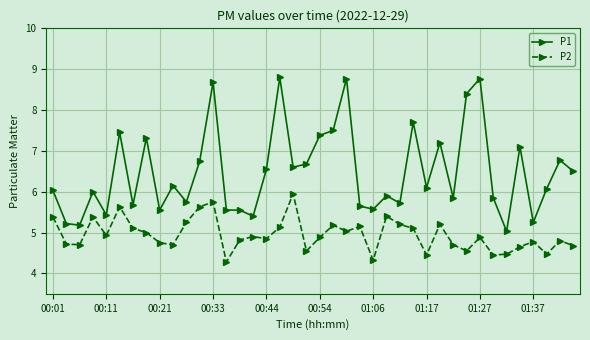

What is the difference between the second highest and second lowest values in the P2 series?

1.4